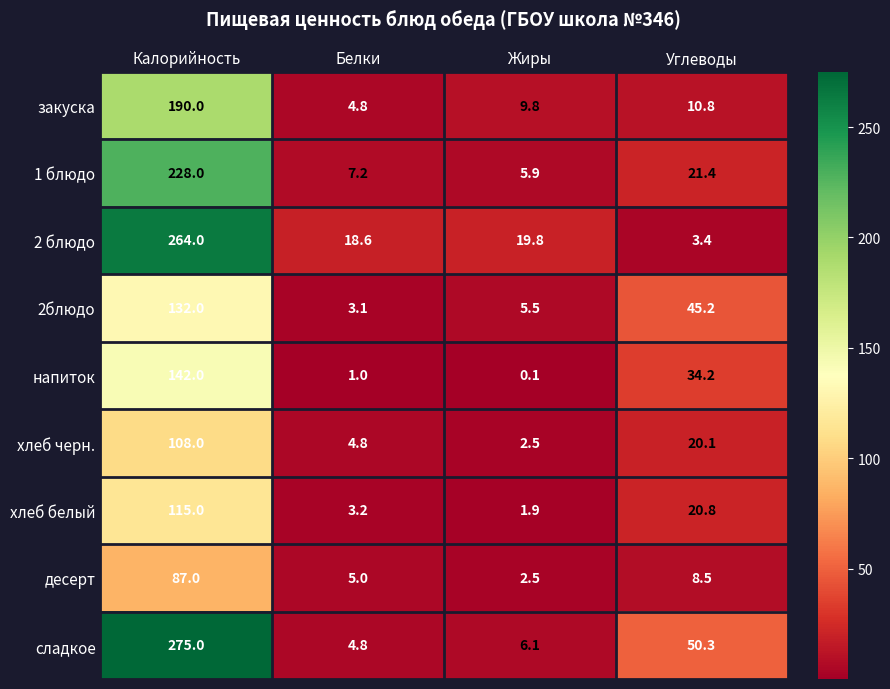

Which series has the widest spread of values?

сладкое